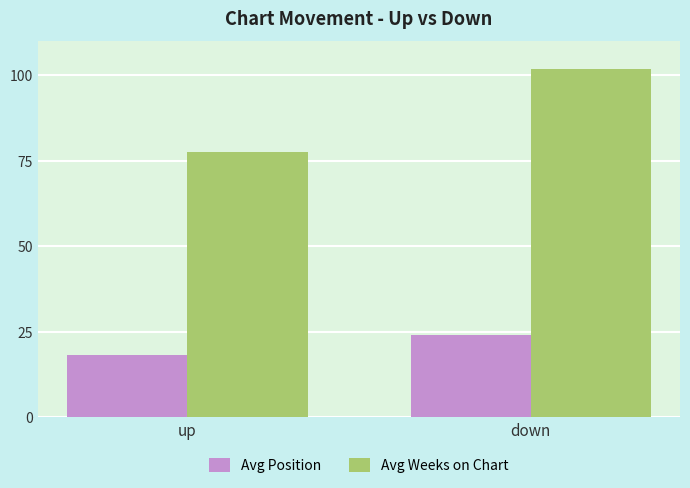

The Avg Position series shows 24.0 at down. True or false?

True